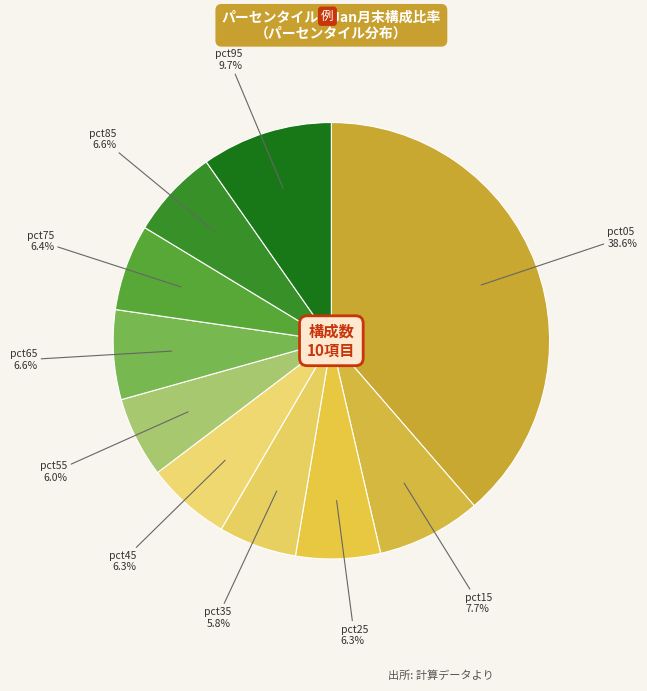

How many segments does this pie chart have?

10